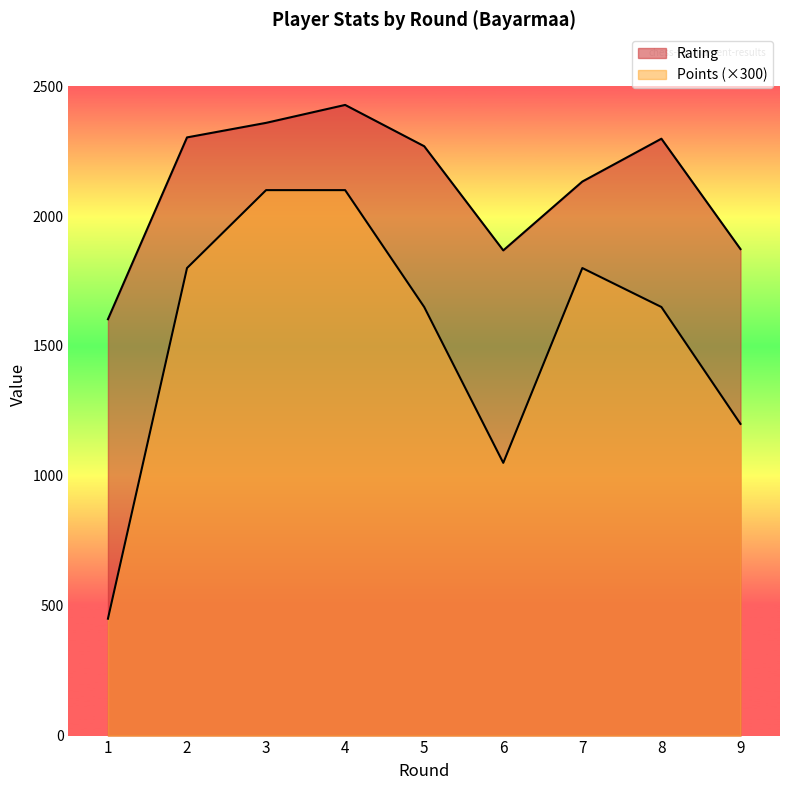

At which category is the sum across all series the highest?

4